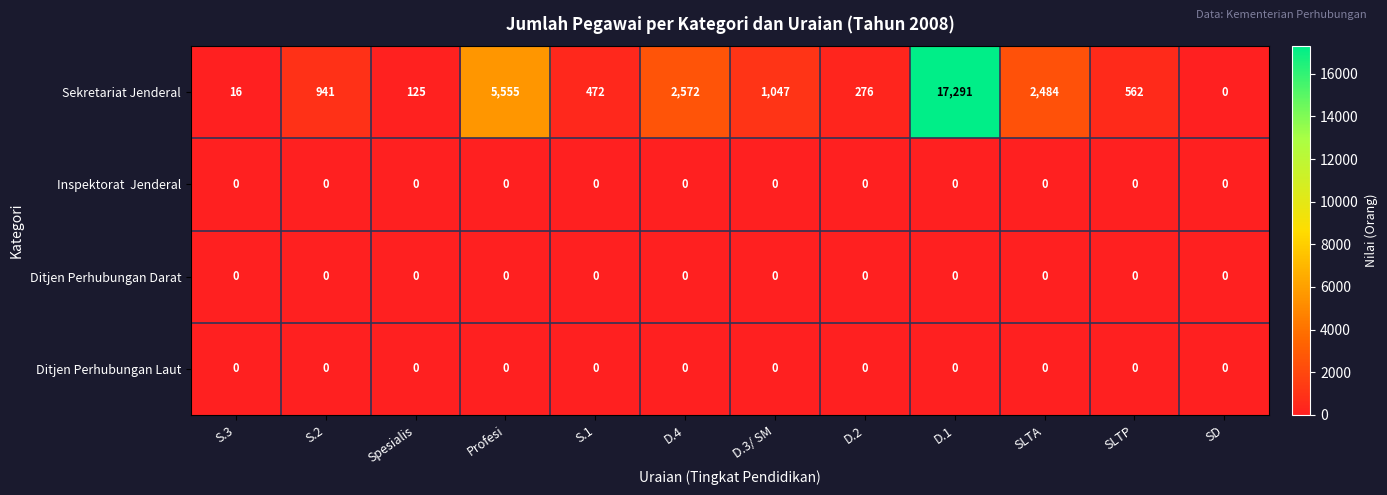

What is the approximate value of Sekretariat Jenderal at S.1, to the nearest 100?

500